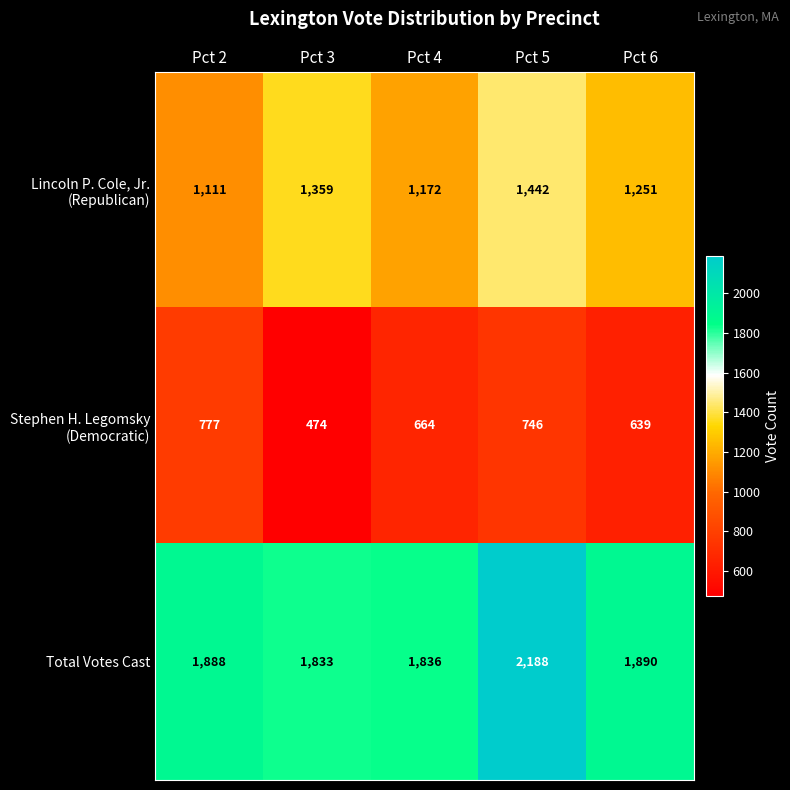

Count the number of data series in this chart.

3